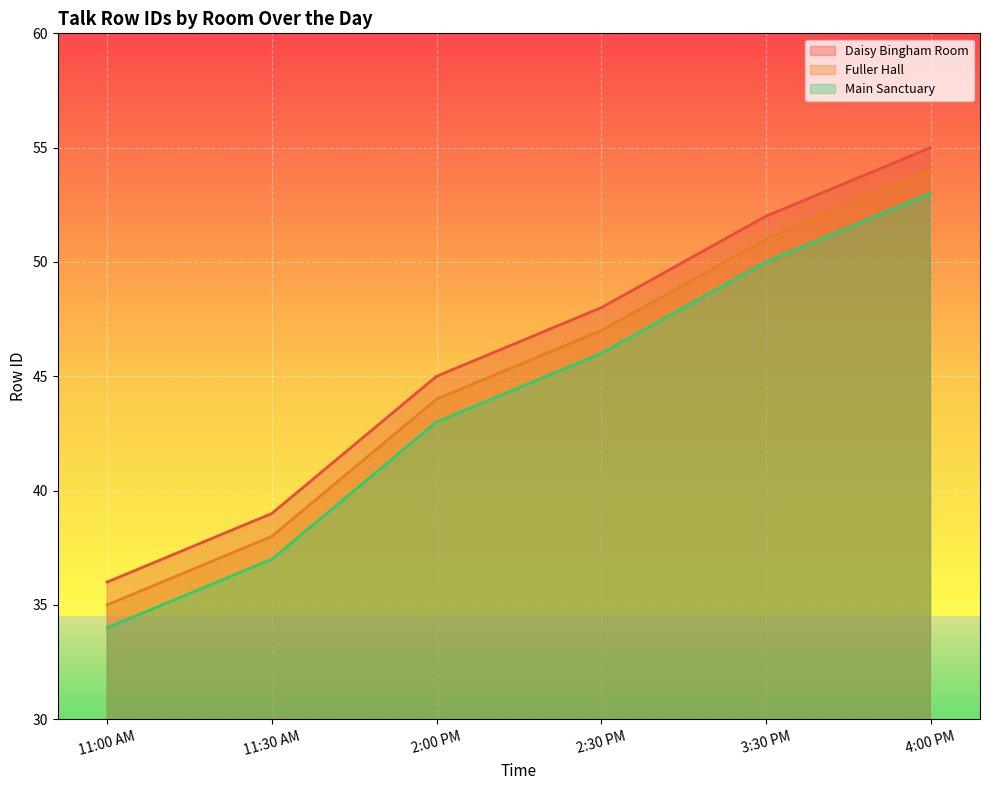

True or false: Daisy Bingham Room and Fuller Hall intersect in this chart.

False